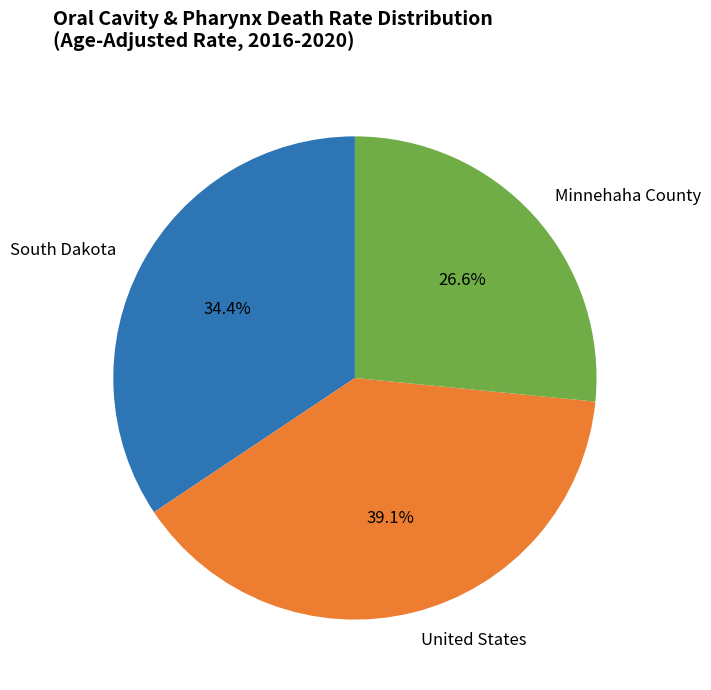

What percentage is the South Dakota slice, to the nearest percent?

34%